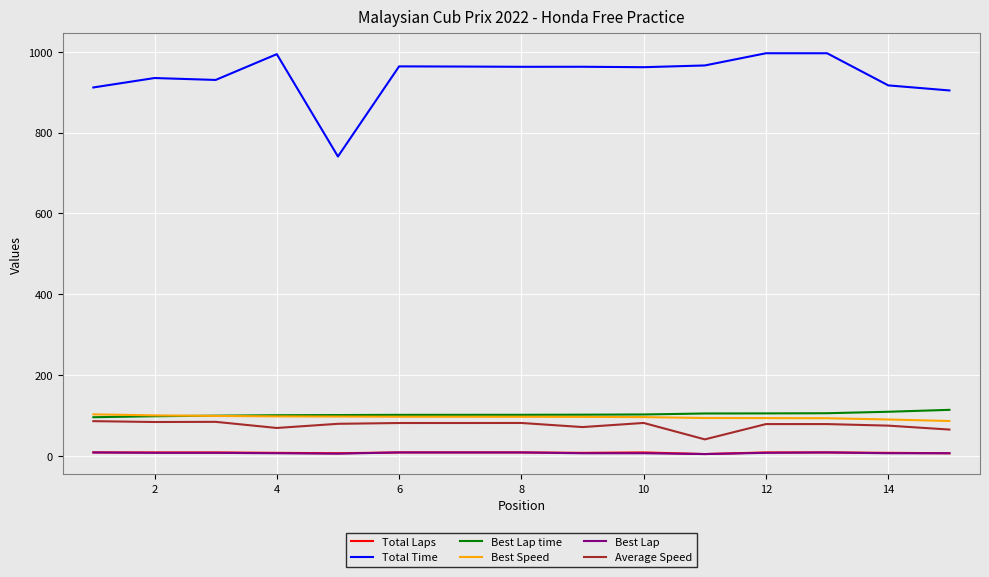

Which series has the largest total across all categories?

Total Time